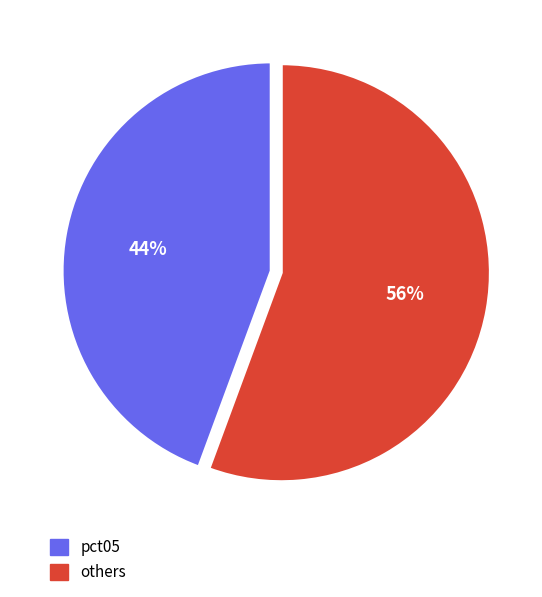

Does any single category account for the majority?

Yes